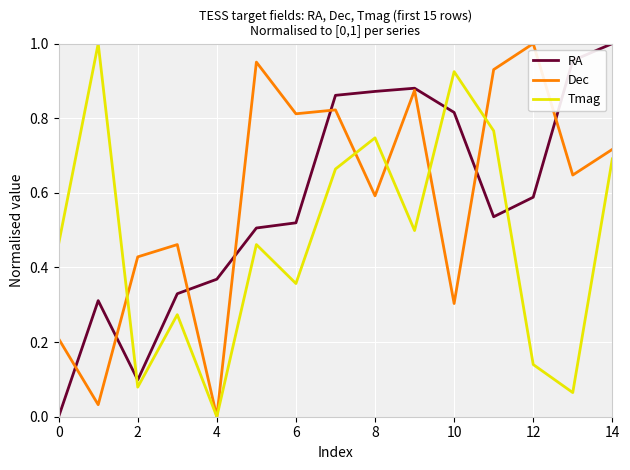

After their last crossing, which series has the higher values: RA or Tmag?

RA